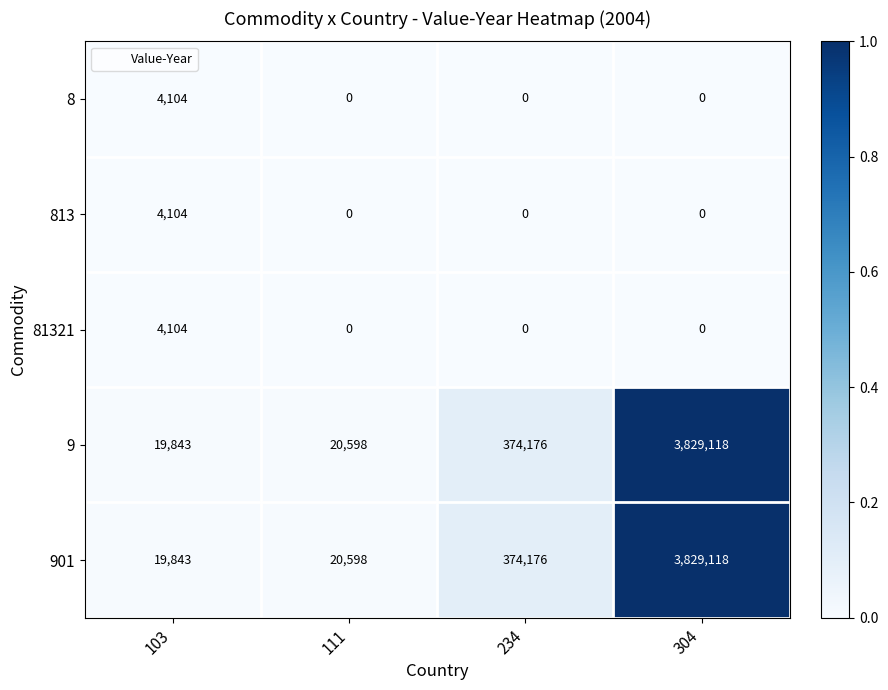

Reading right to left, transcribe all the data shown in this chart.

8: 0	0	0	4104
813: 0	0	0	4104
81321: 0	0	0	4104
9: 3829118	374176	20598	19843
901: 3829118	374176	20598	19843